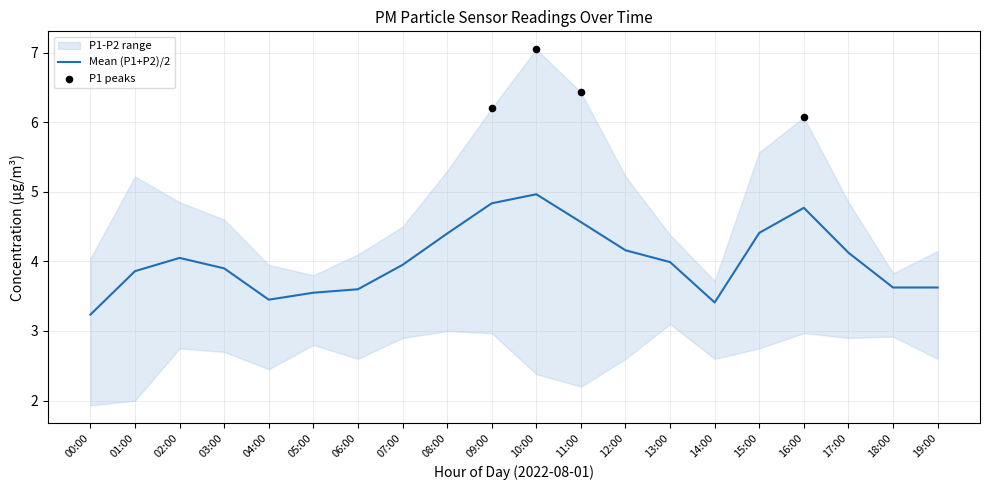

At which category is the sum across all series the highest?

10:00